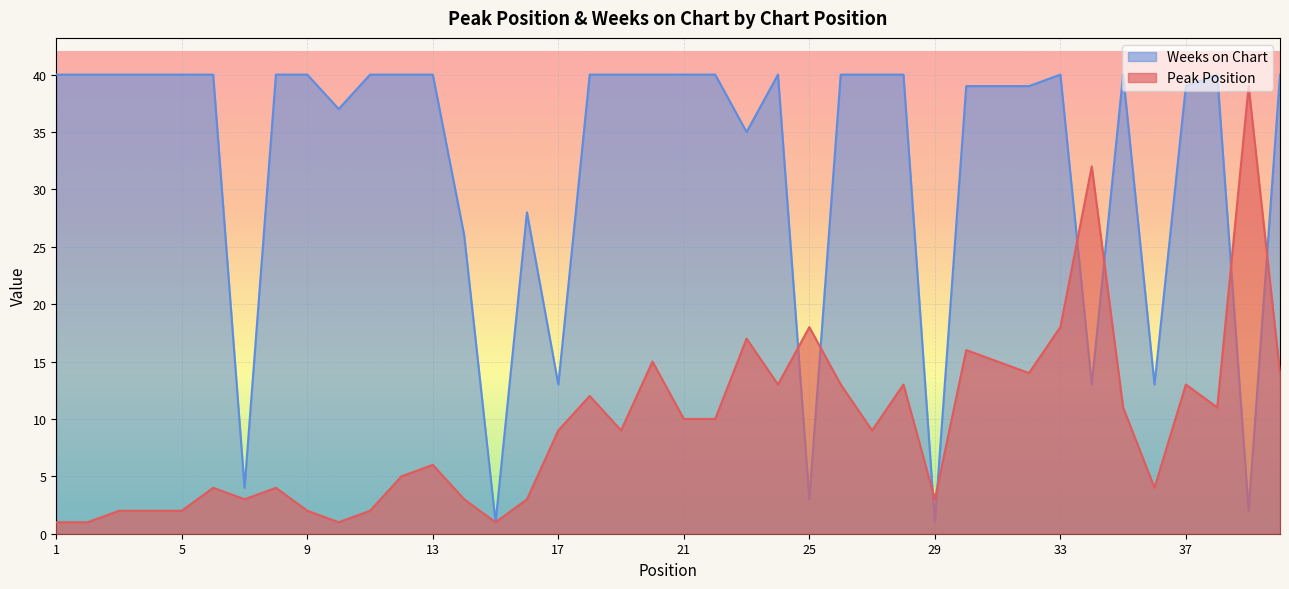

Which label corresponds to the largest value in the chart?

1